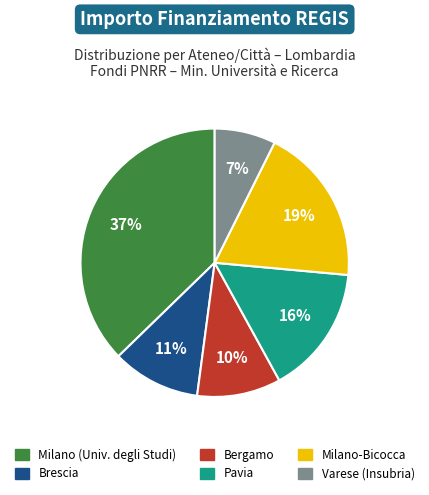

Do Pavia and Milano-Bicocca together represent more than half of the pie?

No